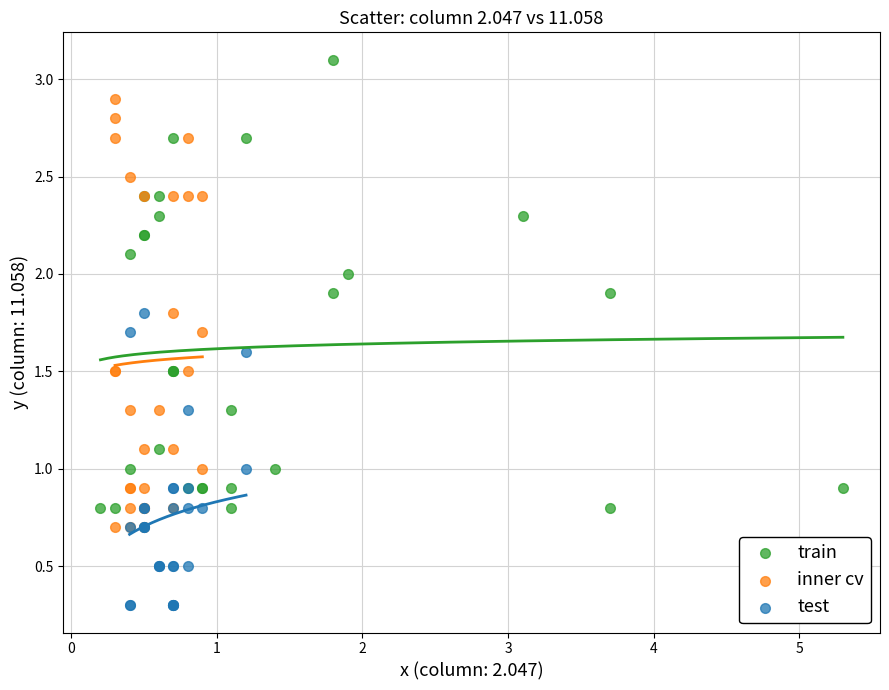

Which series reaches the minimum Y coordinate?

test